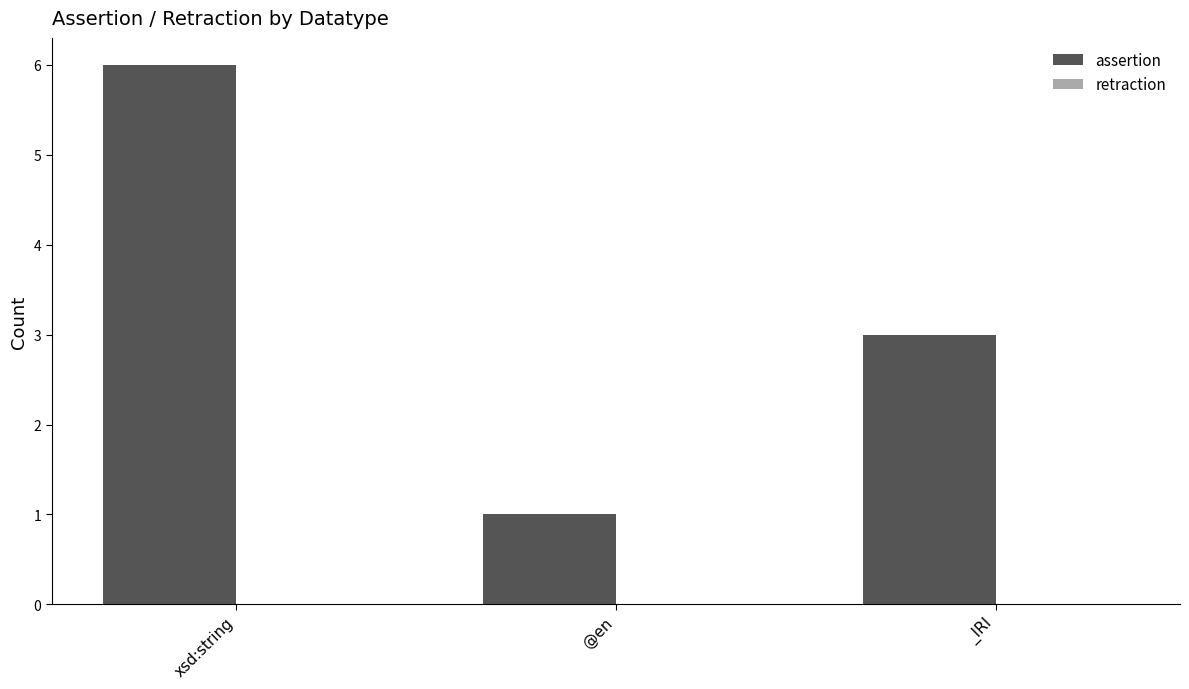

Reading left to right, transcribe all the data shown in this chart.

6	1	3